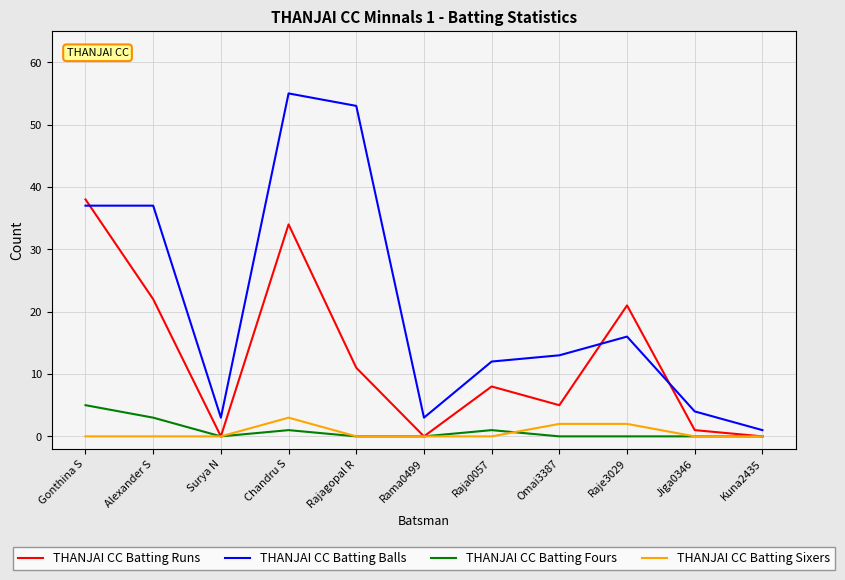

What is the sum of all THANJAI CC Batting Fours values?

10